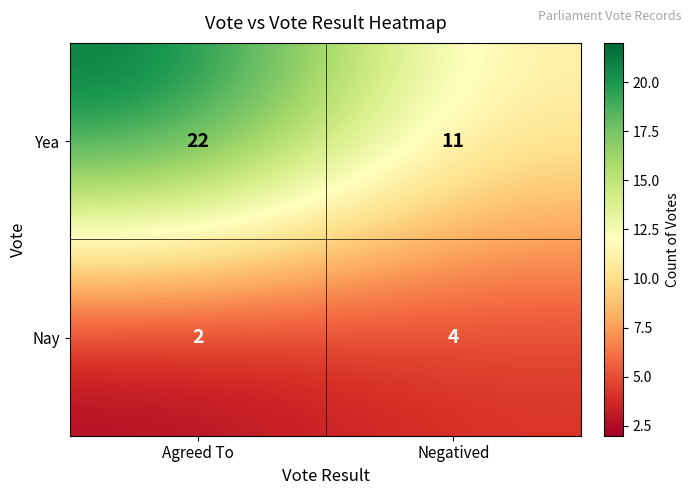

What is the spread (max minus min) of values at Agreed To?

20